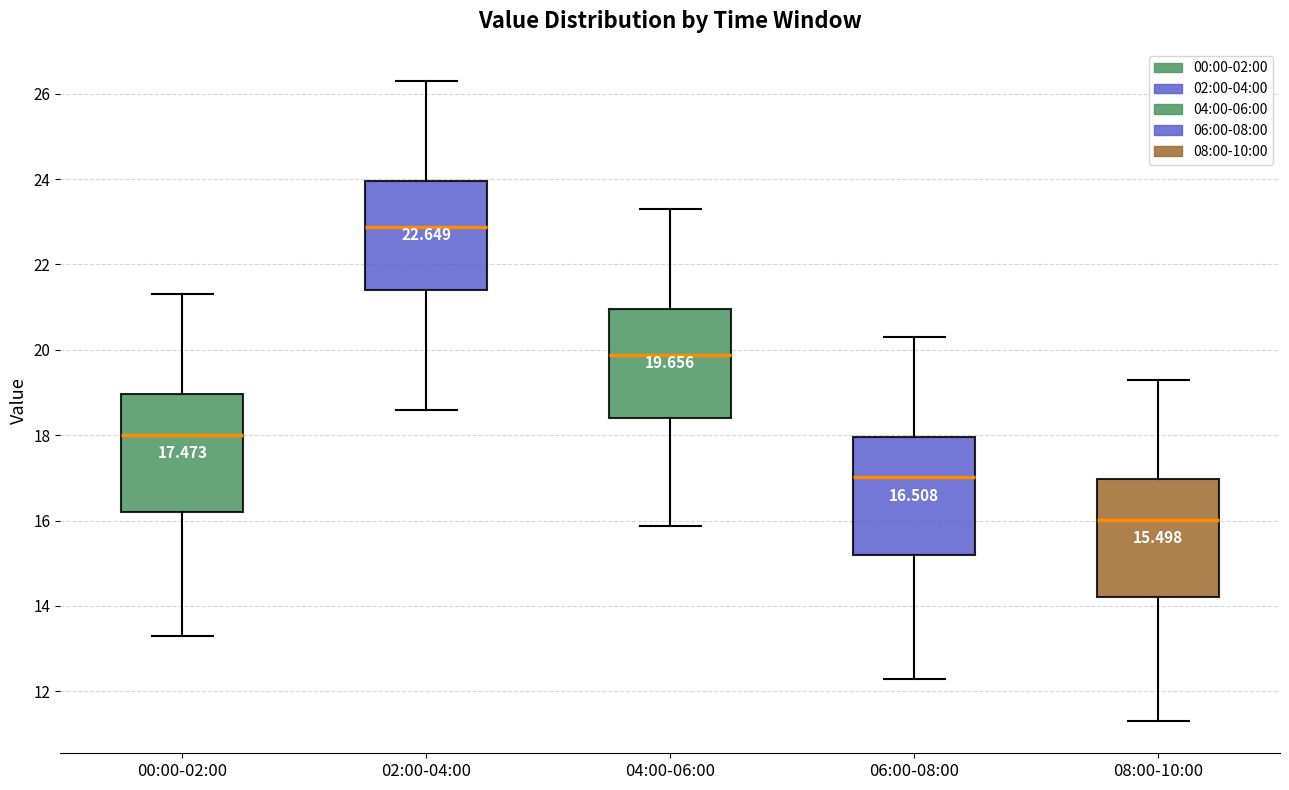

Which box's median line is the highest?

02:00-04:00